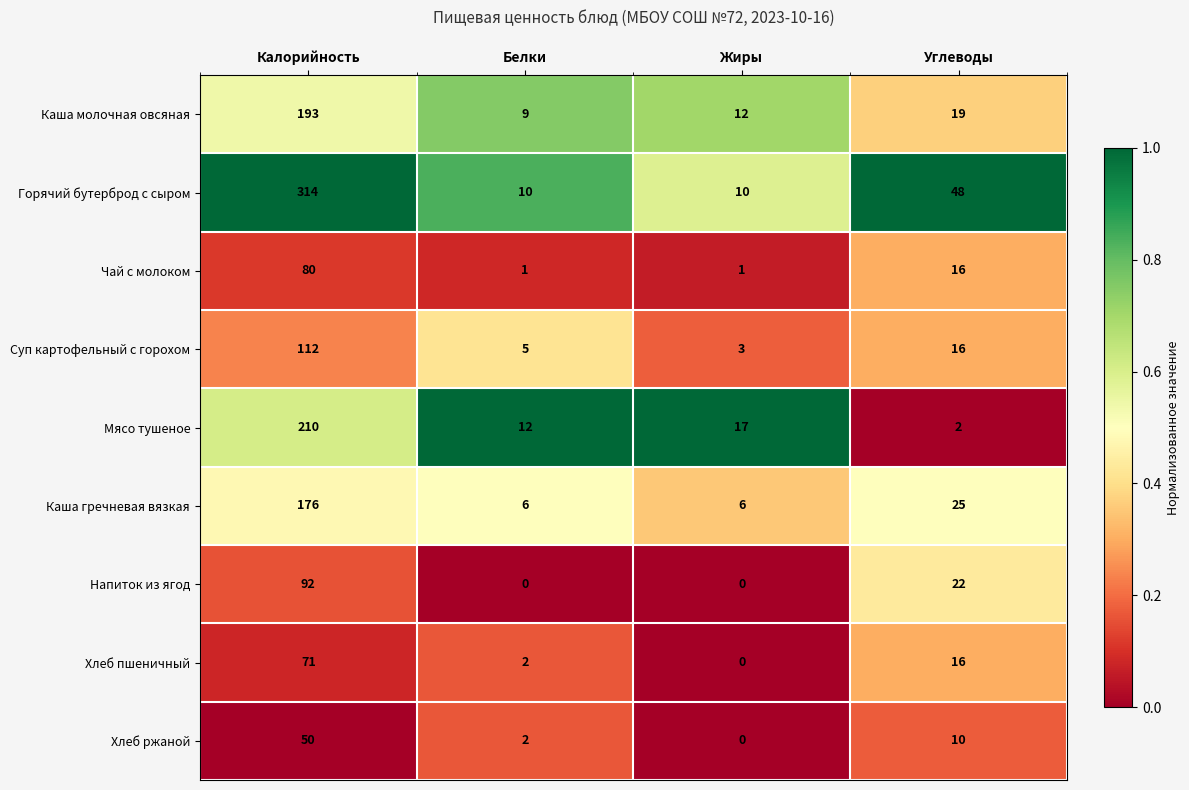

What is the sum of all Напиток из ягод values?

114